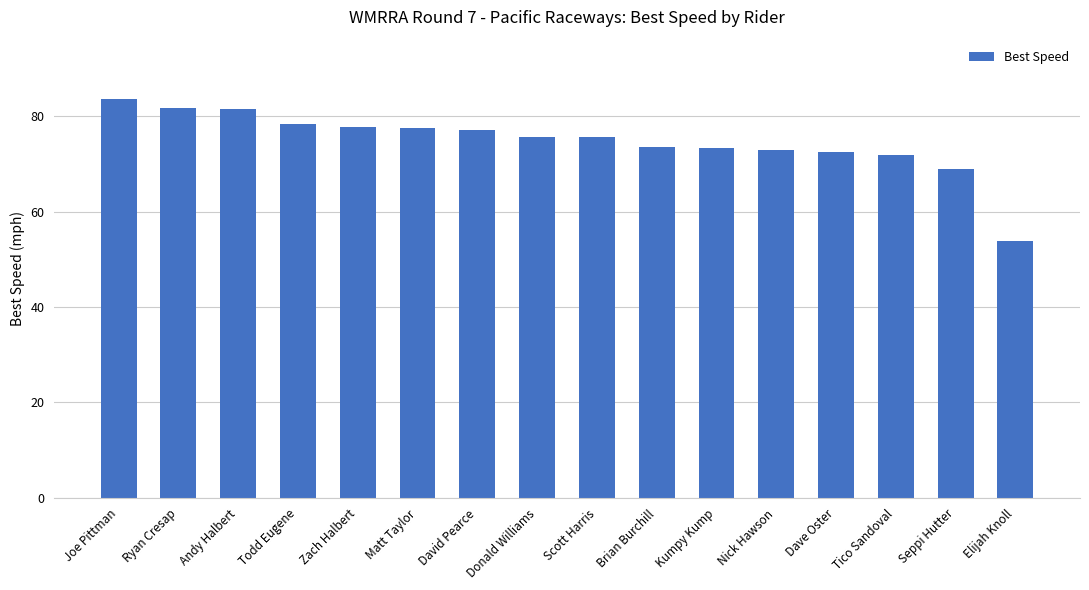

What is the difference between the maximum and minimum values?

29.6